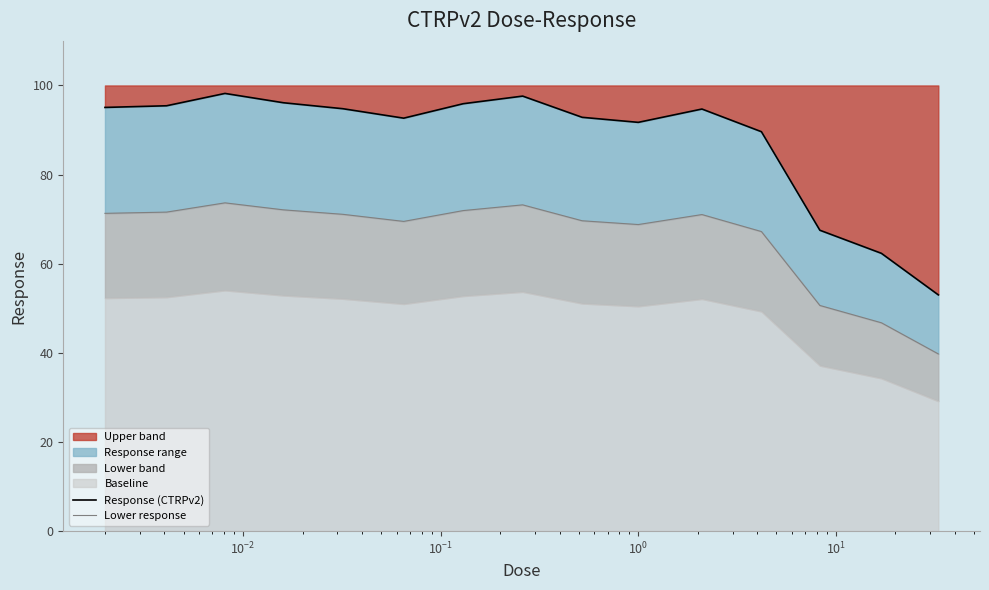

What is the highest value of the Upper band series?

98.2